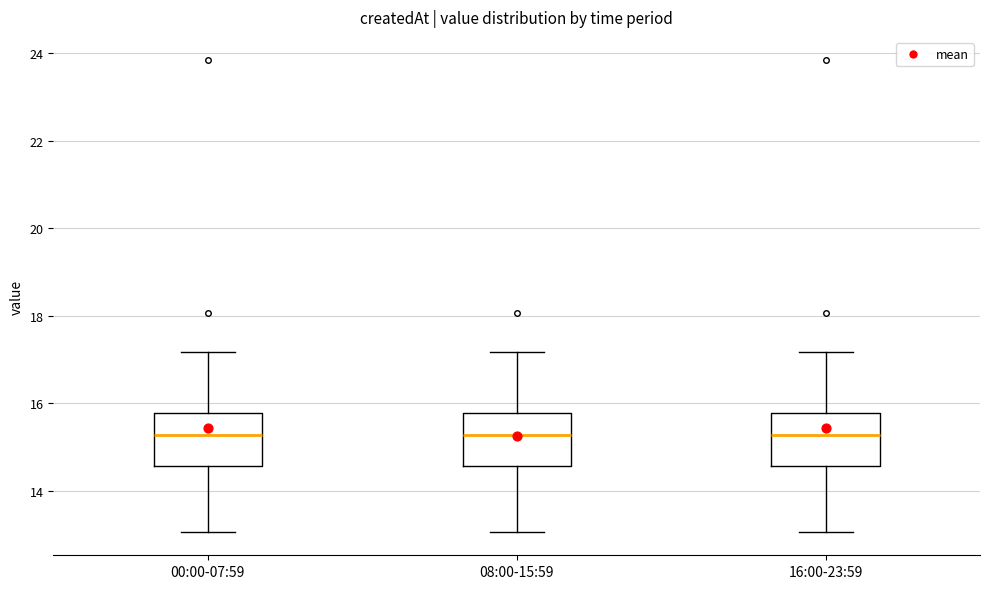

Where is the lower edge of the box for 08:00-15:59 on the y-axis? The values are not printed on the chart, so give them approximately, as read against the axis.

14.6